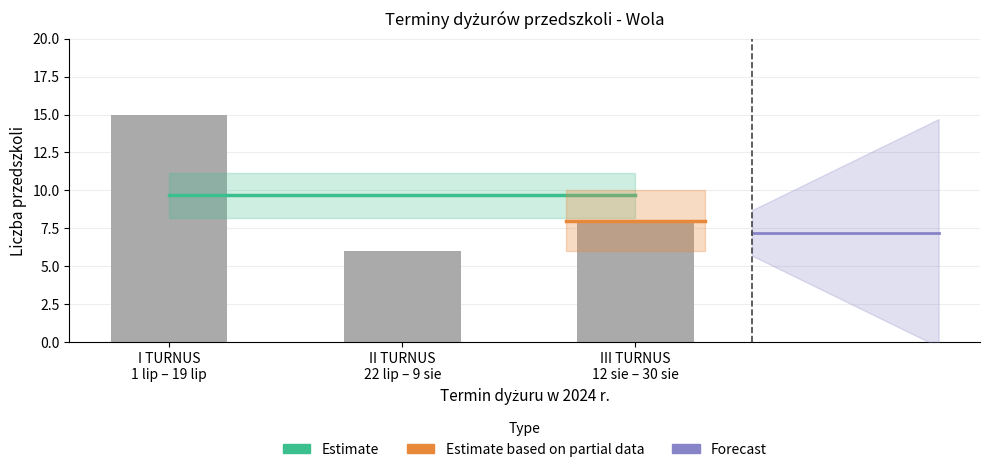

What is the sum of the values at III TURNUS 12 sie – 30 sie and I TURNUS 1 lip – 19 lip?

23